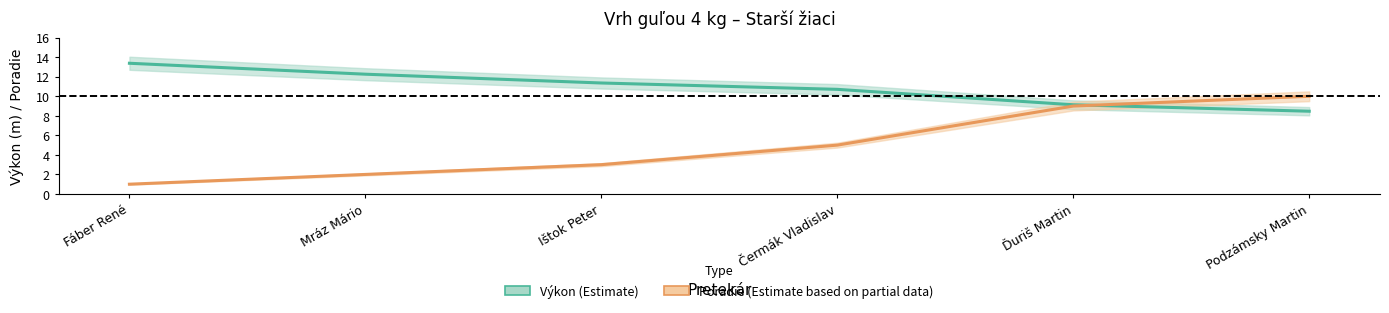

What position from the right is Ištok Peter?

4